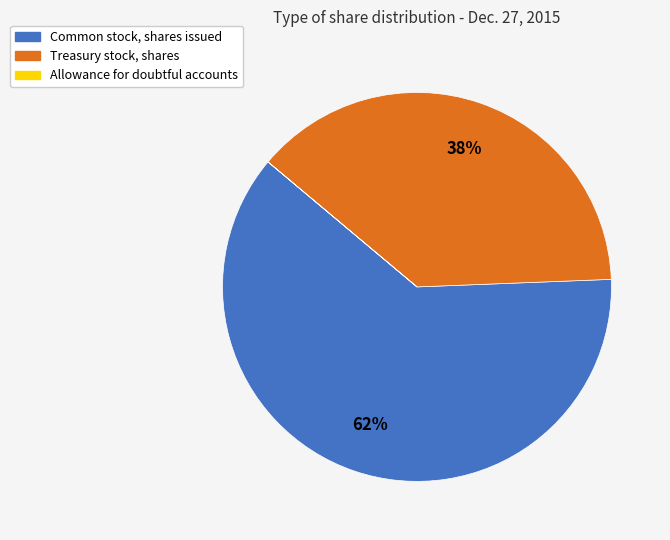

True or false: Common stock, shares issued accounts for 48% of the total.

False